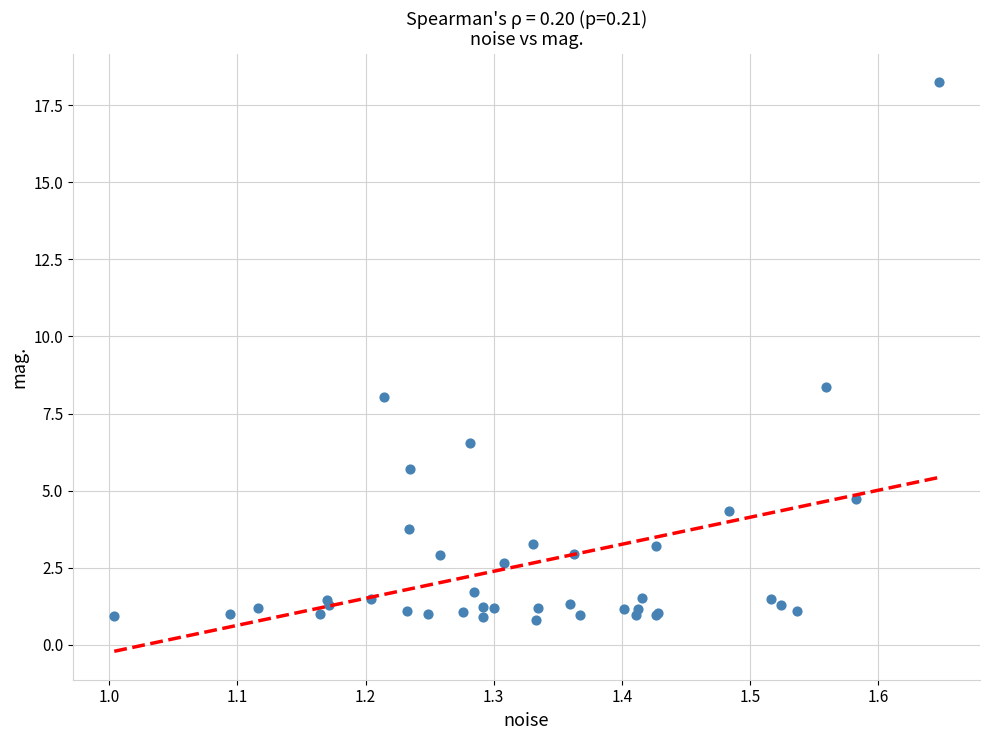

What Y value in the scatter plot is closest to 9?

8.4